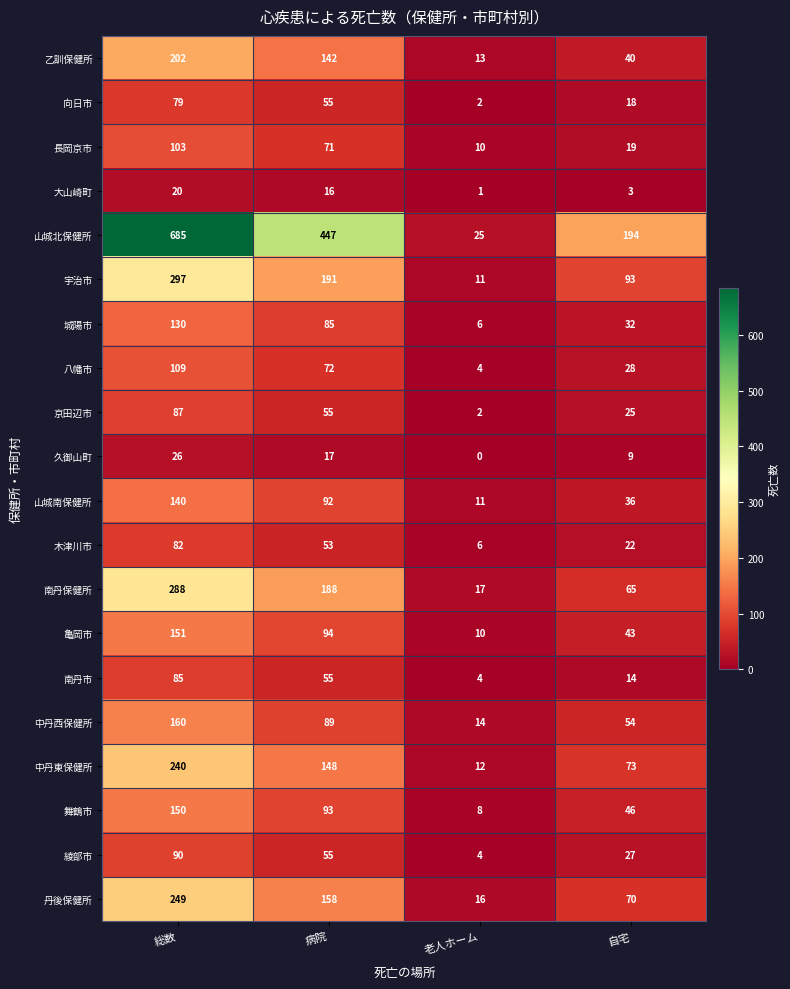

Count the number of data series in this chart.

20